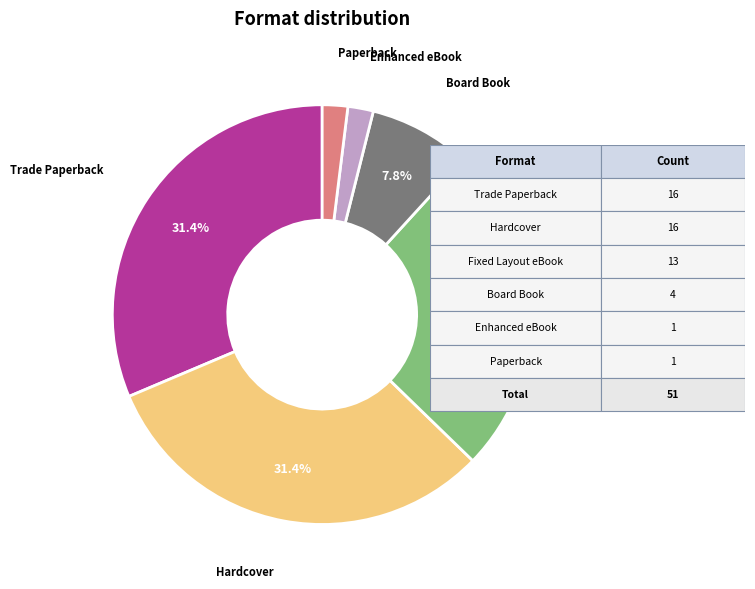

Does any single category account for the majority?

No